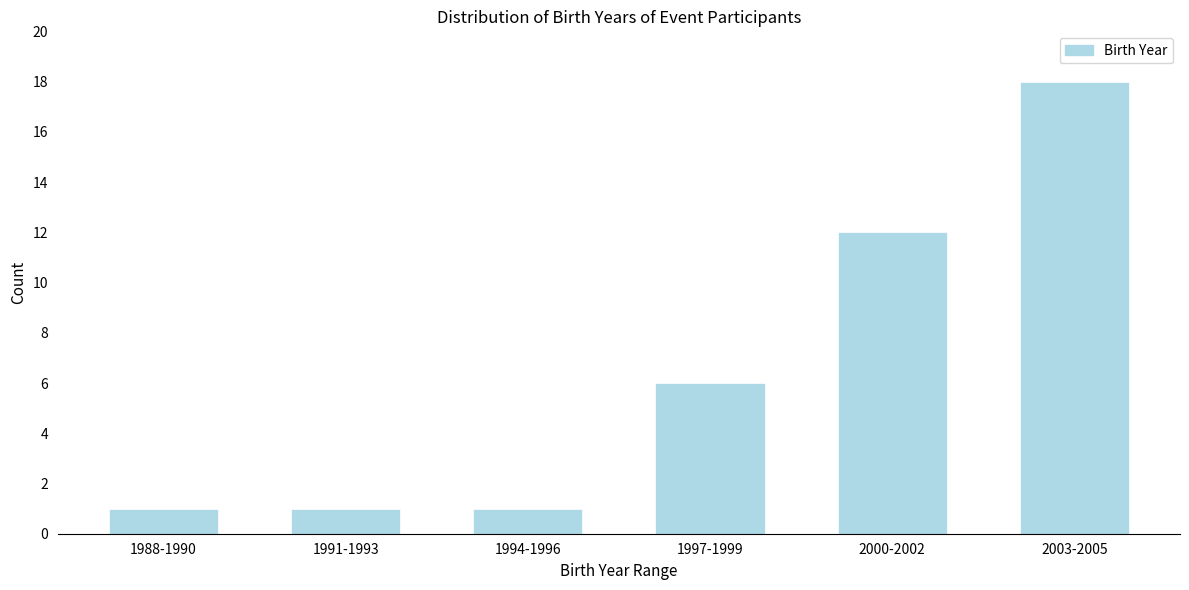

Reading left to right, what are all the values shown in this chart?

1	1	1	6	12	18